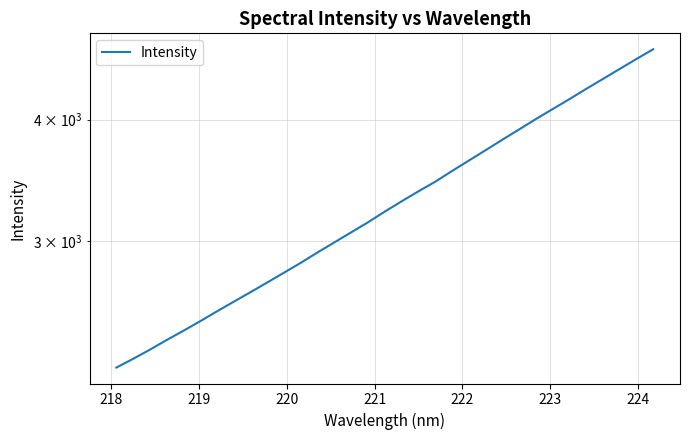

What is the maximum value shown in the chart?

4727.2